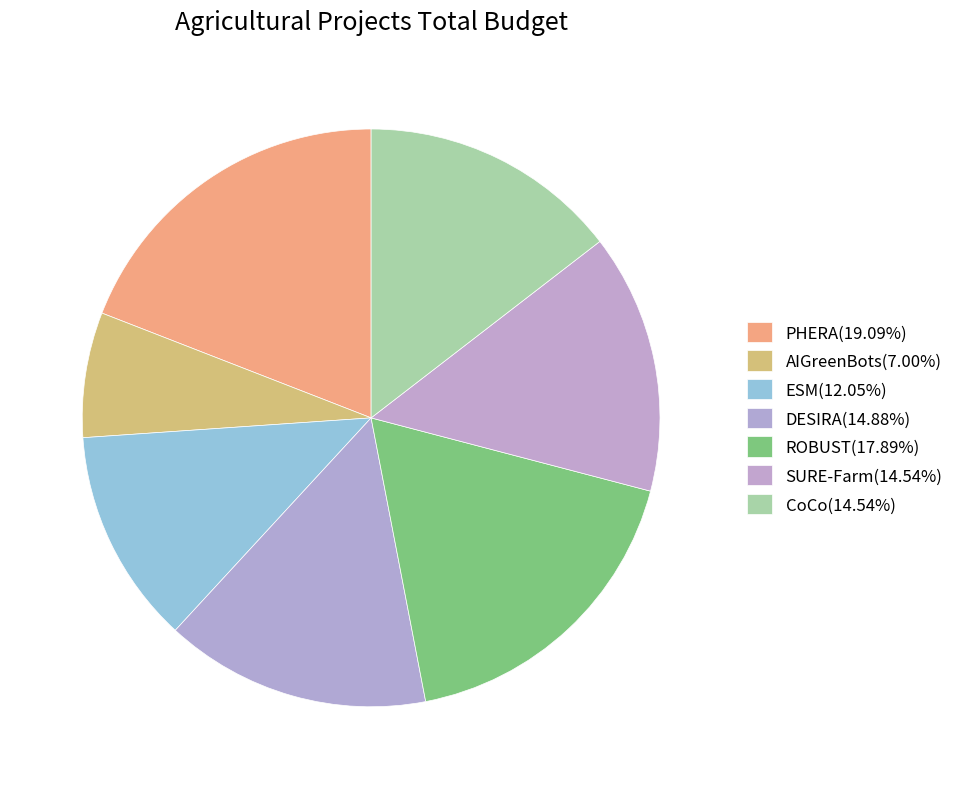

Is CoCo the majority of the pie?

No